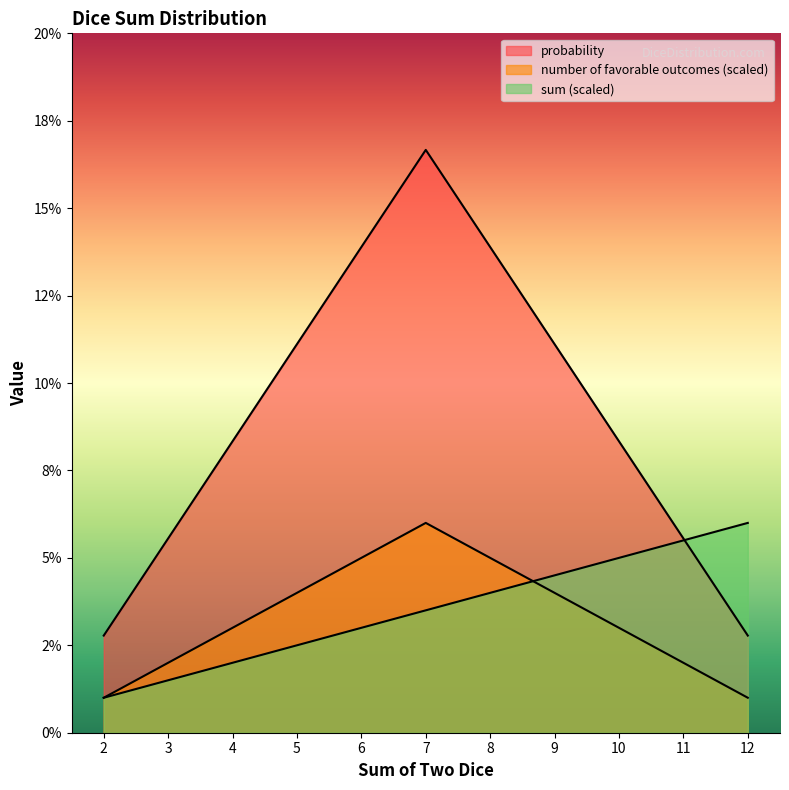

Count the number of categories in the chart.

11